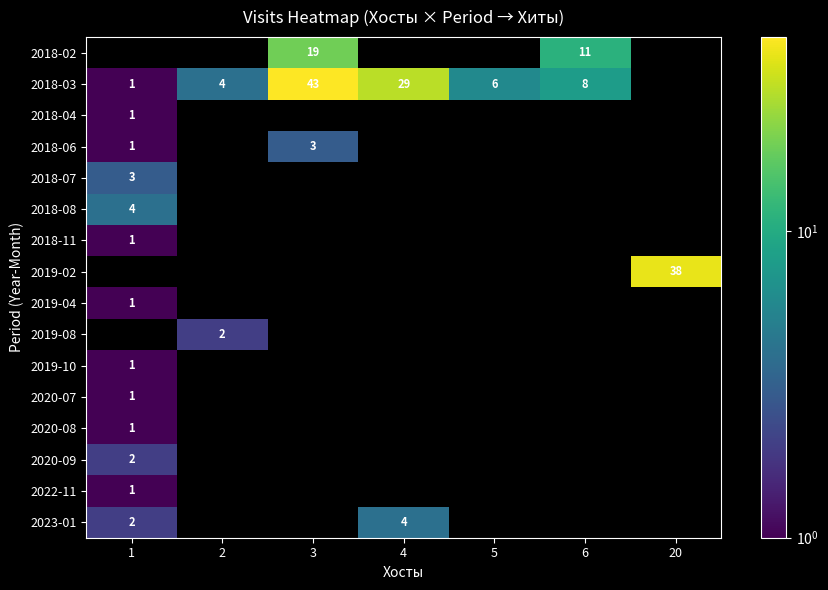

The value of 2023-01 at 3 is -2. True or false?

False